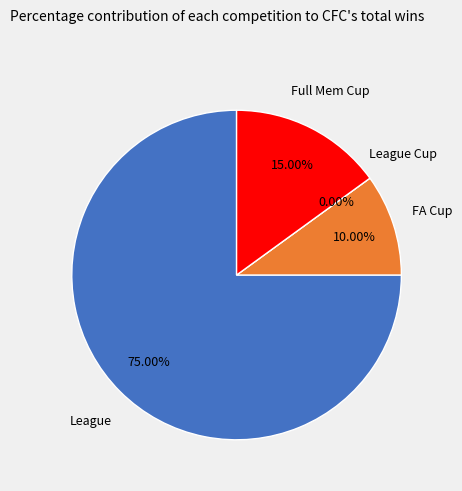

What percentage is the FA Cup slice, to the nearest percent?

10%